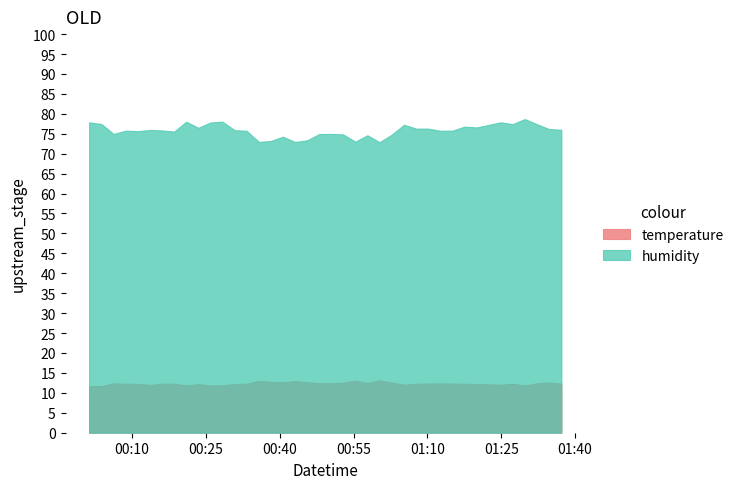

What is the total value across all series at 17?

85.9